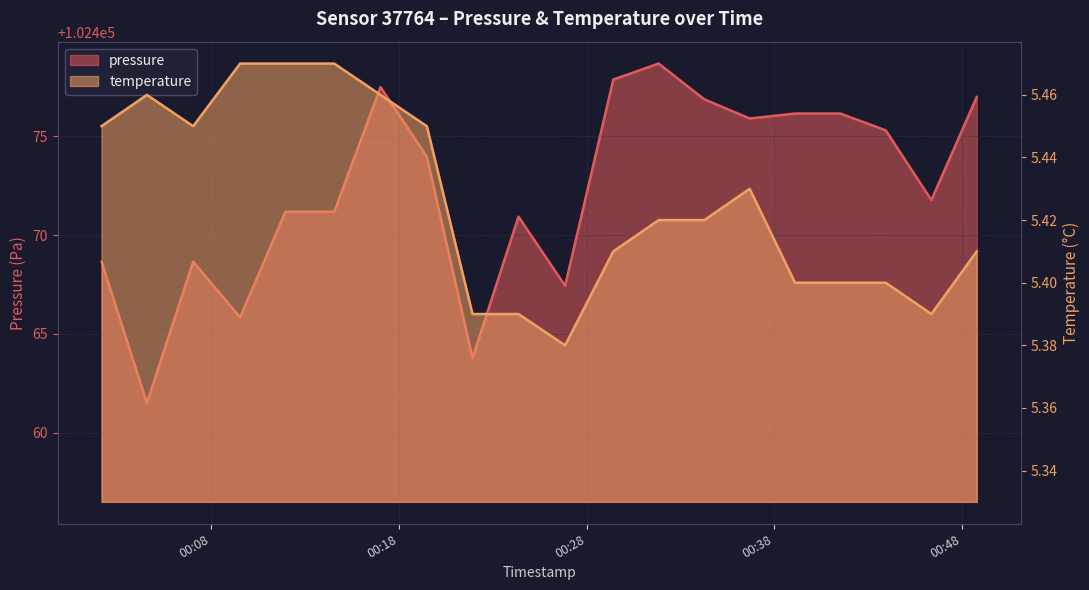

At which category does temperature reach its first local valley?

2023-02-12T00:07:02